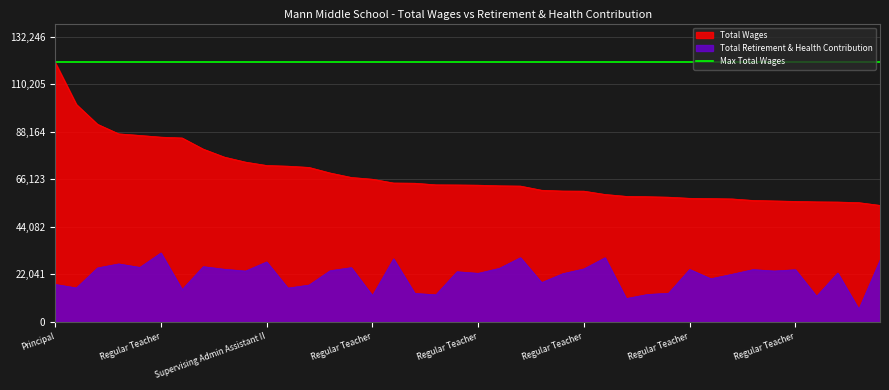

What is the difference between the maximum and minimum values in the Total Wages series?

66210